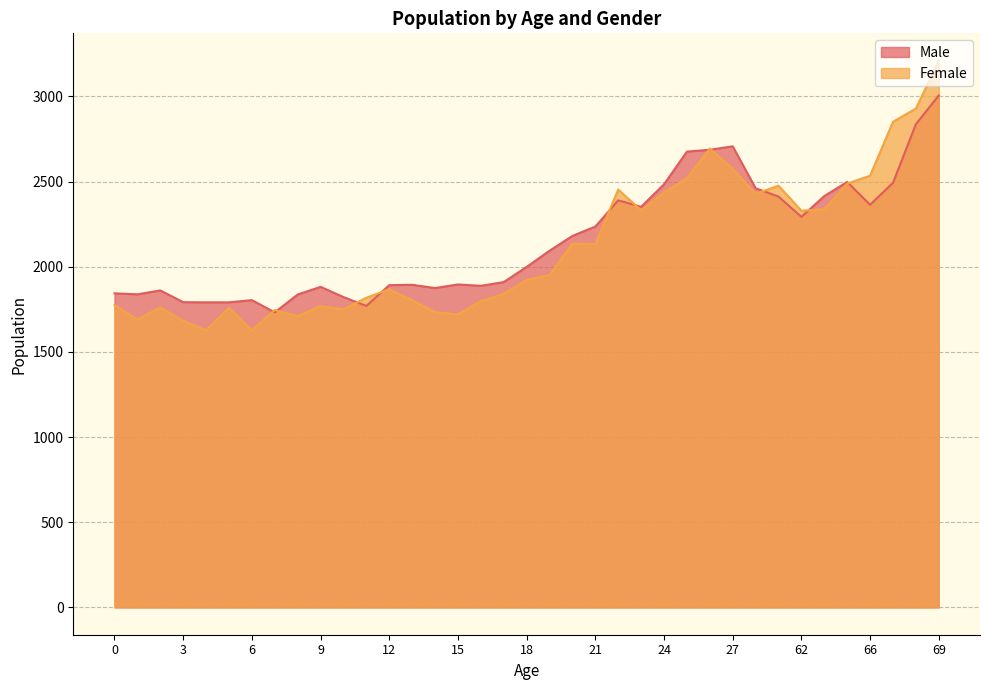

What is the spread (max minus min) of values at 16?

90